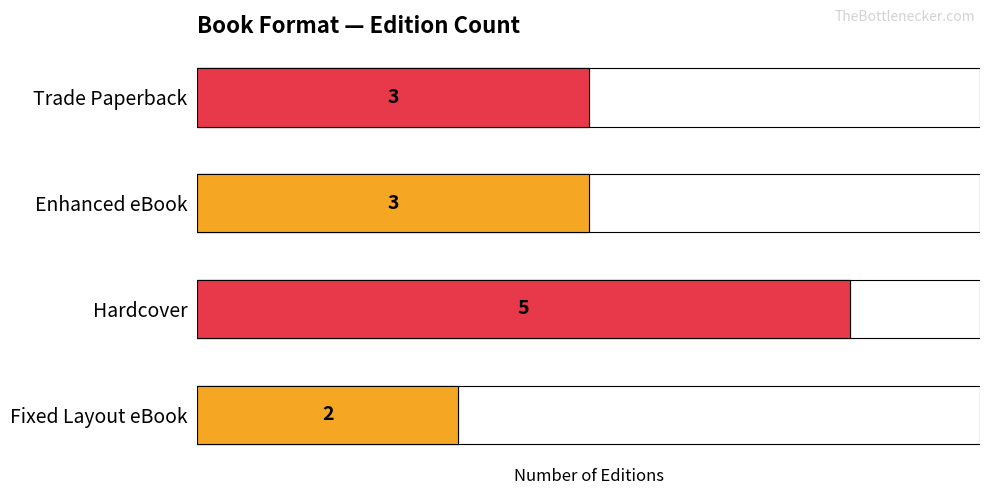

True or false: the data shows 3 at Enhanced eBook.

True